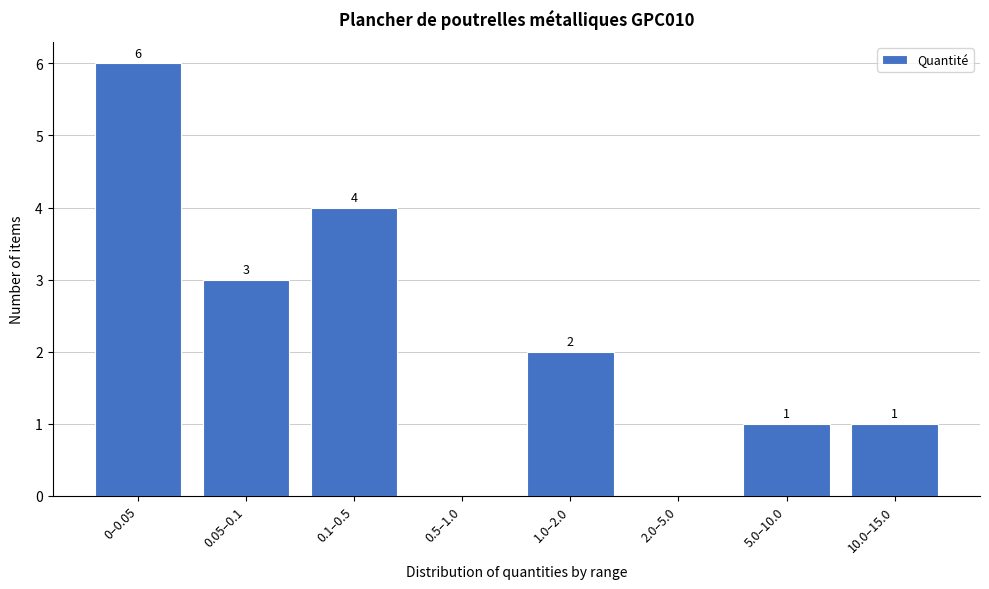

Reading left to right, extract all data points from this chart.

0–0.05=6	0.05–0.1=3	0.1–0.5=4	0.5–1.0=0	1.0–2.0=2	2.0–5.0=0	5.0–10.0=1	10.0–15.0=1